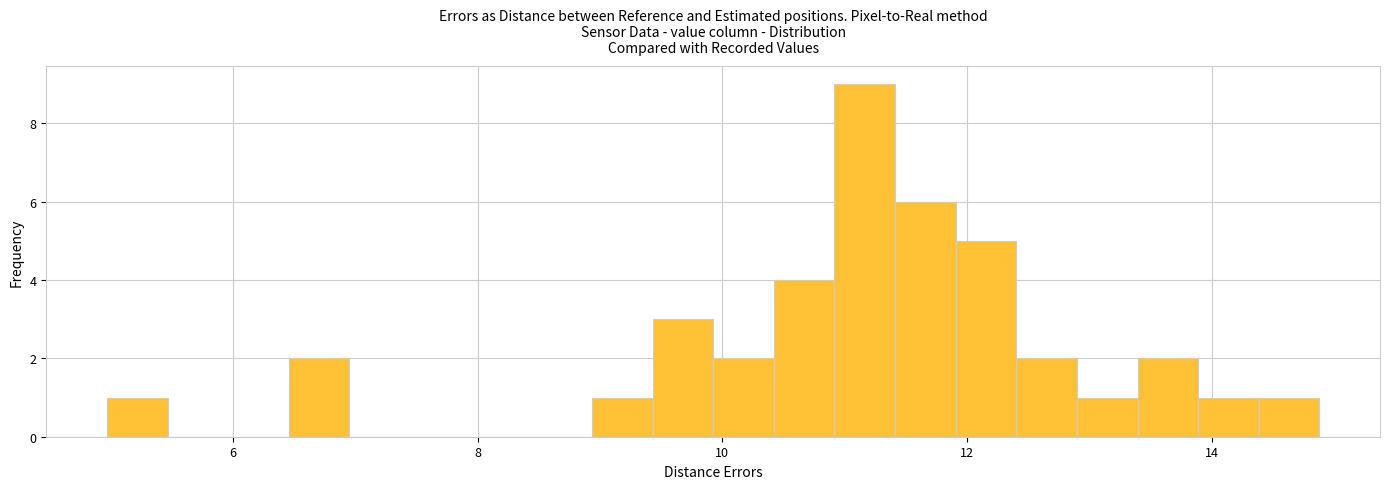

Around what value on the x-axis is the tallest bar? Give the approximate position of its centre, as read against the axis.

11.2